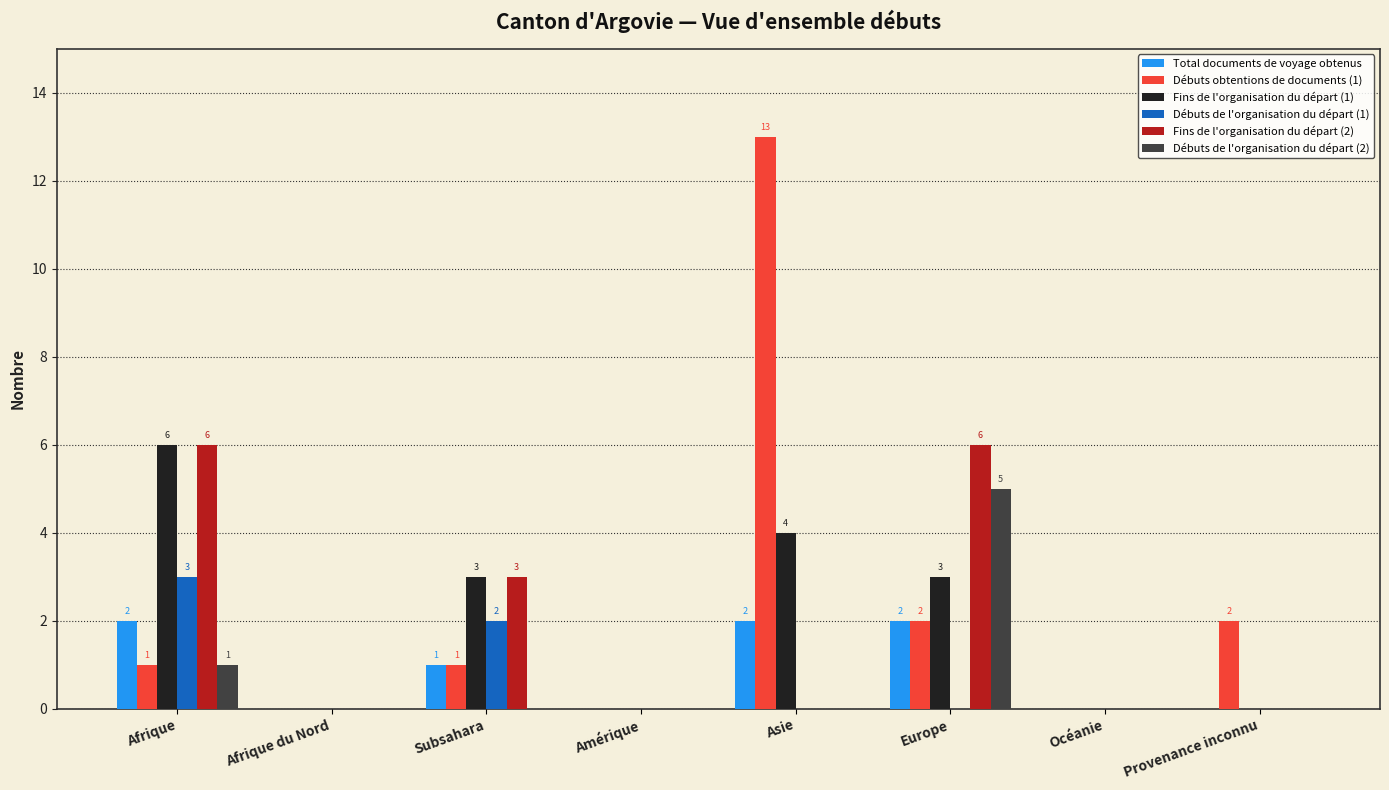

Which label corresponds to the largest value in the chart?

Asie